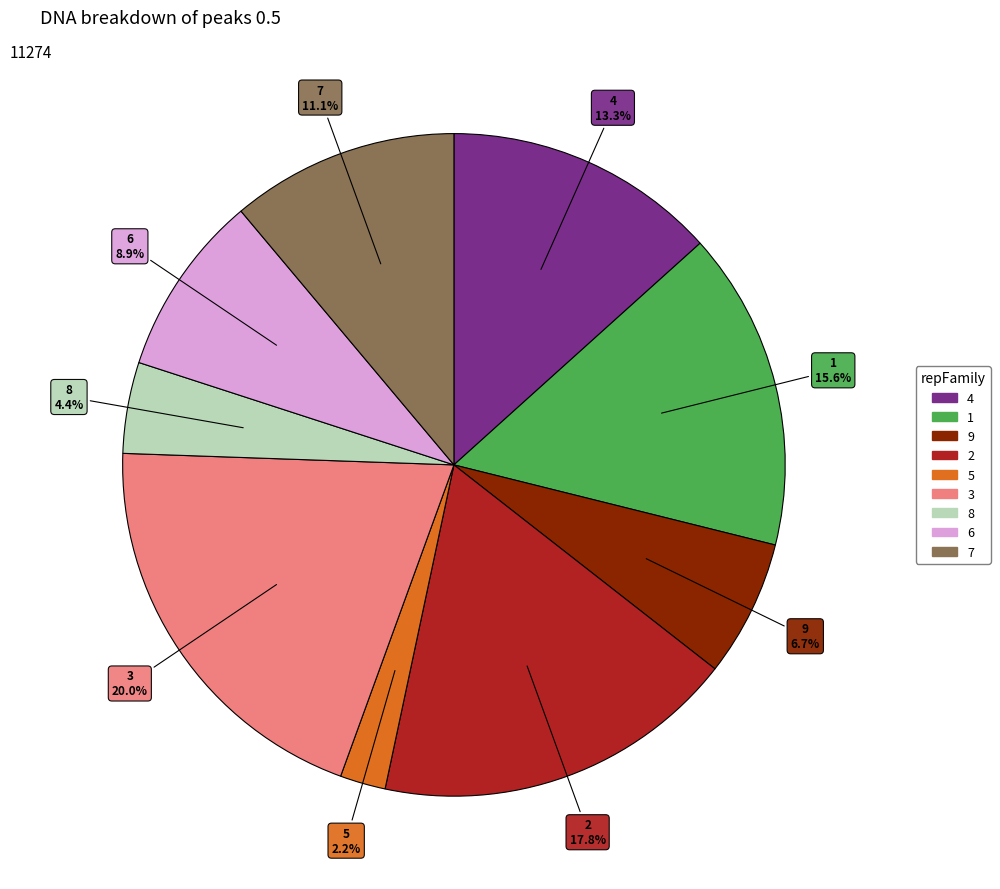

To the nearest percent, what portion does 5 represent?

2%